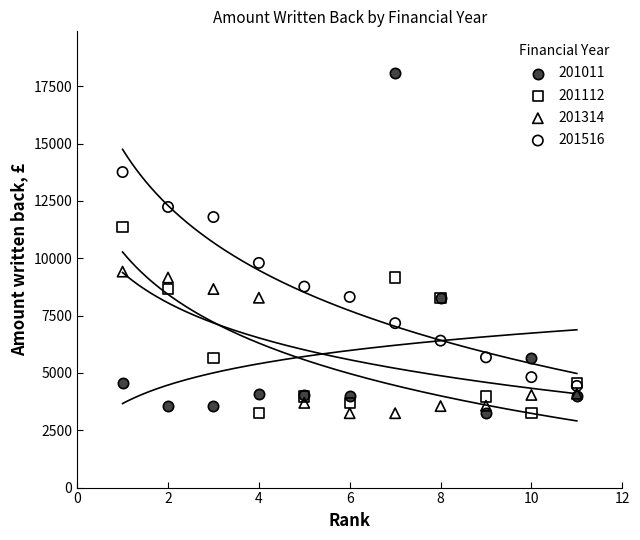

What are all the series names shown in the legend?

201011, 201112, 201314, 201516